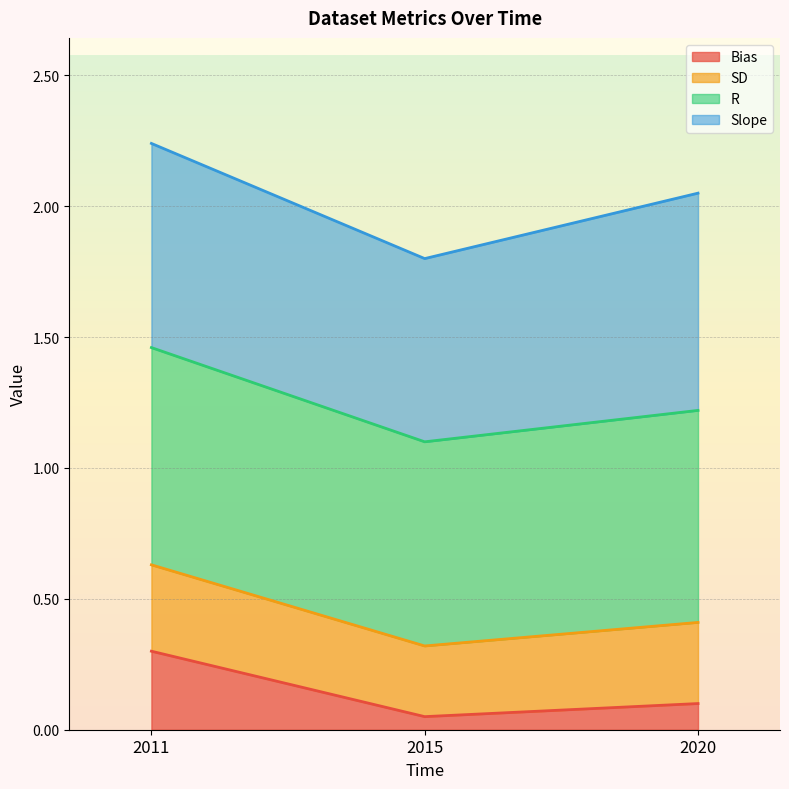

Is it true that Bias equals 0.1 at 2020?

True